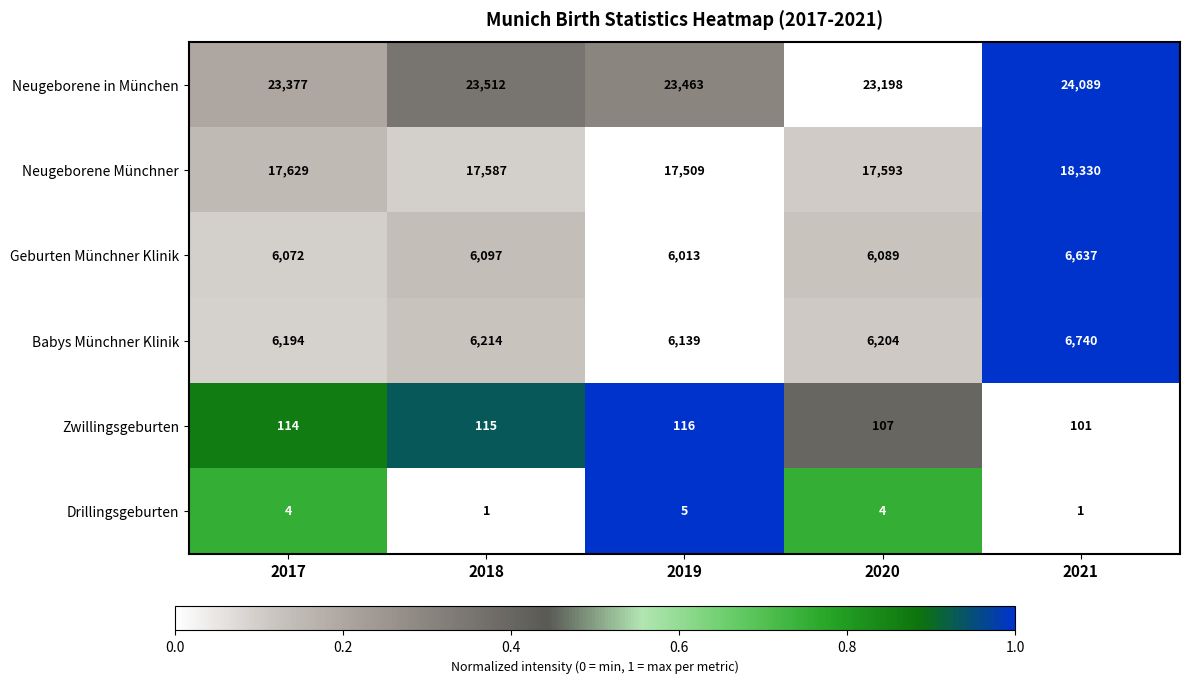

Reading right to left, extract all data points from this chart.

Neugeborene in München: 24089	23198	23463	23512	23377
Neugeborene Münchner: 18330	17593	17509	17587	17629
Geburten Münchner Klinik: 6637	6089	6013	6097	6072
Babys Münchner Klinik: 6740	6204	6139	6214	6194
Zwillingsgeburten: 101	107	116	115	114
Drillingsgeburten: 1	4	5	1	4